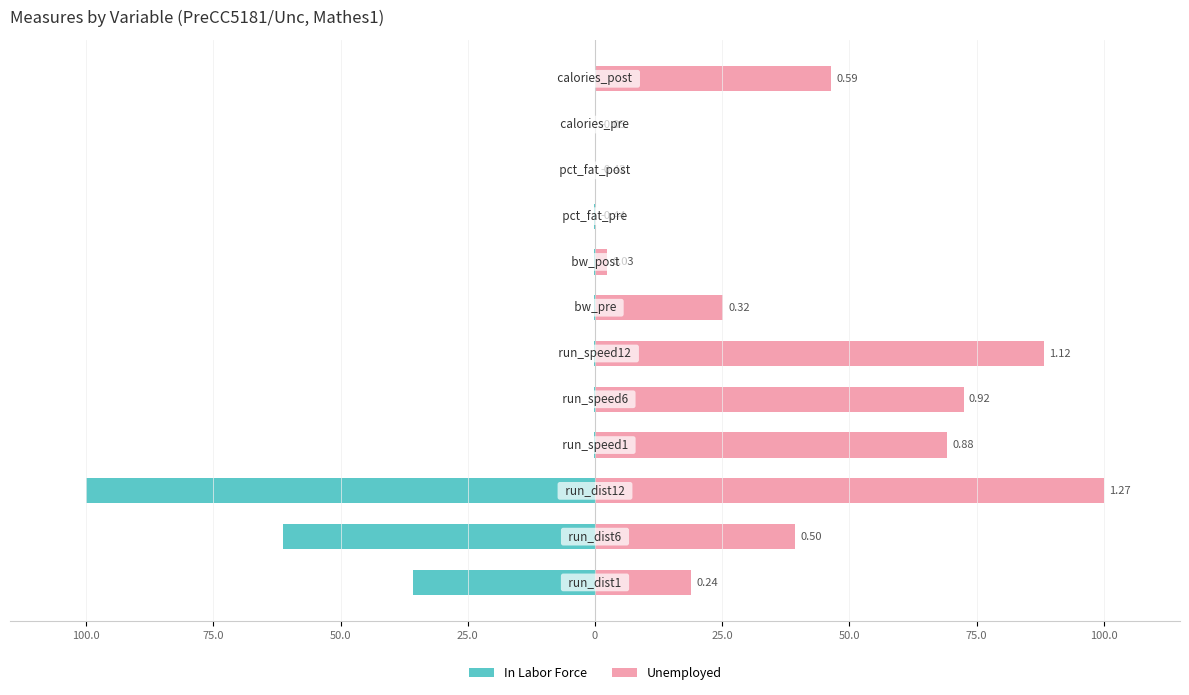

What is the difference between the maximum and second lowest values in the Unemployed series?

100.0